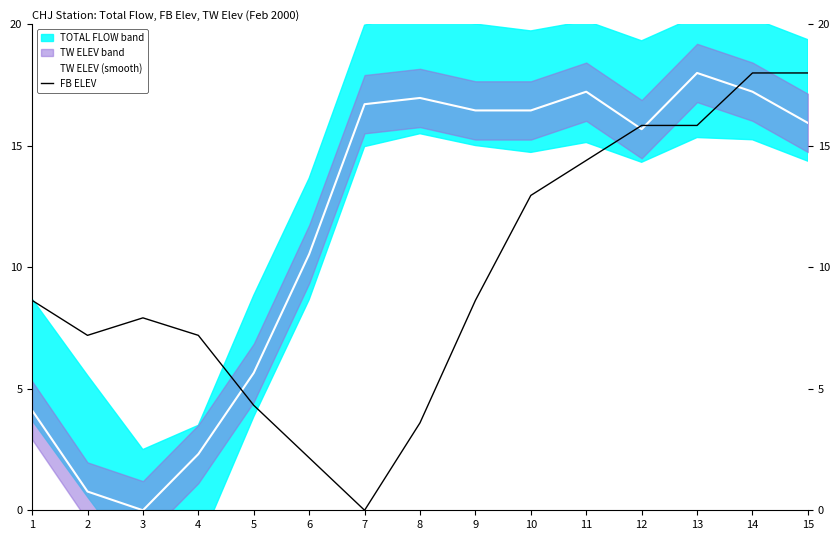

Reading right to left, extract all data points from this chart.

TW ELEV (smooth): 15=15.9	14=17.2	13=18.0	12=15.7	11=17.2	10=16.5	9=16.5	8=17.0	7=16.7	6=10.5	5=5.7	4=2.3	3=0.0	2=0.8	1=4.1
FB ELEV: 15=18.0	14=18.0	13=15.8	12=15.8	11=14.4	10=13.0	9=8.6	8=3.6	7=0.0	6=2.2	5=4.3	4=7.2	3=7.9	2=7.2	1=8.6